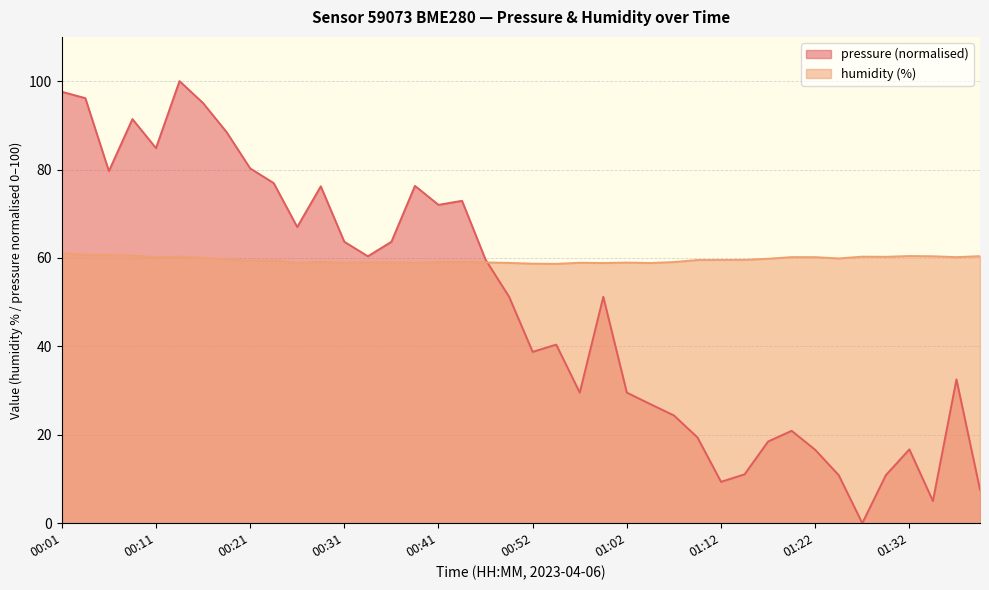

True or false: pressure has a value of 63.7 at 00:36.

True